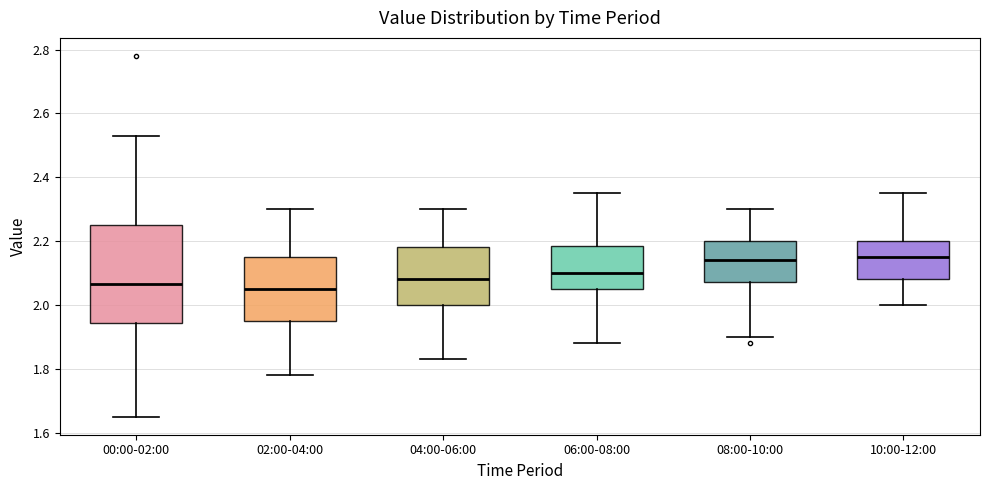

Reading left to right, read every box against the y-axis: the position of its median line, the range the box covers, and the ends of its whiskers. The values are not printed on the chart, so give them approximately, as read against the axis.

00:00-02:00: median 2.06, box 1.94 to 2.26, whiskers 1.66 to 2.54
02:00-04:00: median 2.06, box 1.96 to 2.16, whiskers 1.78 to 2.30
04:00-06:00: median 2.08, box 2.00 to 2.18, whiskers 1.84 to 2.30
06:00-08:00: median 2.10, box 2.06 to 2.18, whiskers 1.88 to 2.36
08:00-10:00: median 2.14, box 2.08 to 2.20, whiskers 1.90 to 2.30
10:00-12:00: median 2.16, box 2.08 to 2.20, whiskers 2.00 to 2.36